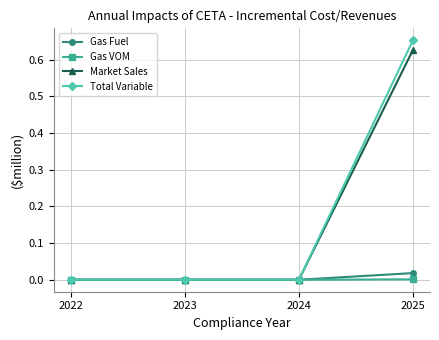

How many data points does each series have?

4